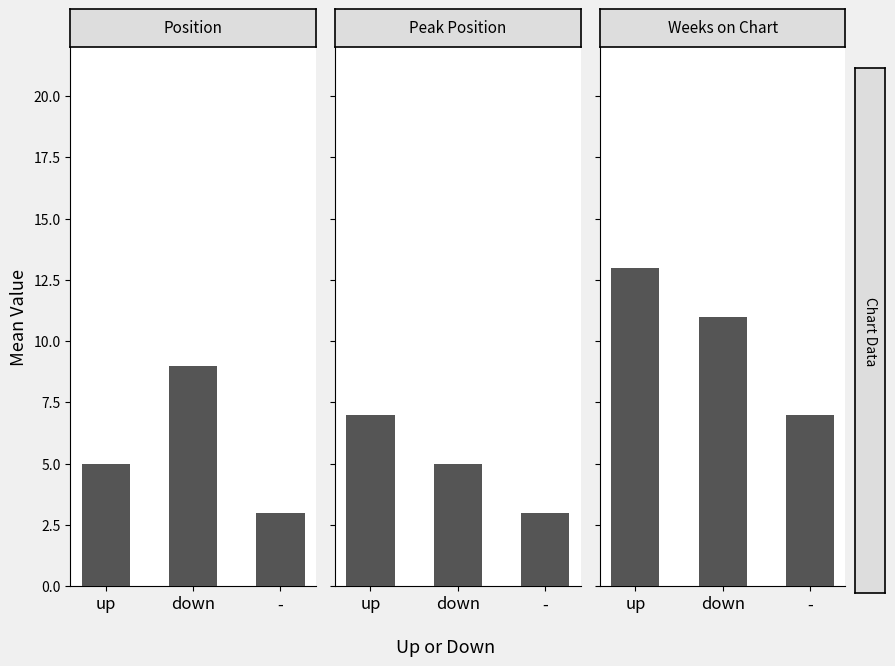

List the labels in order of Peak Position value, largest first.

up, down, -